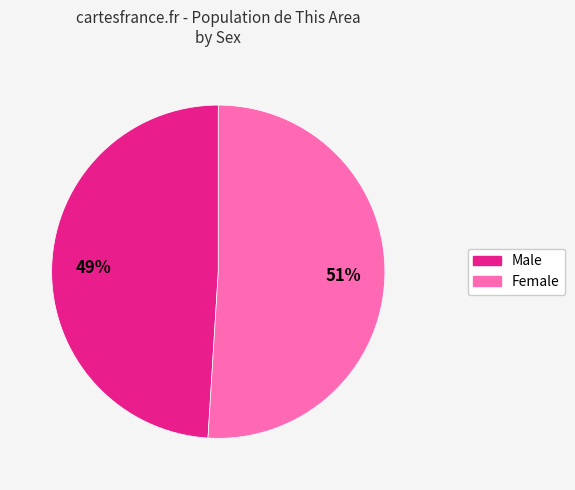

Count the number of slices in the pie.

2